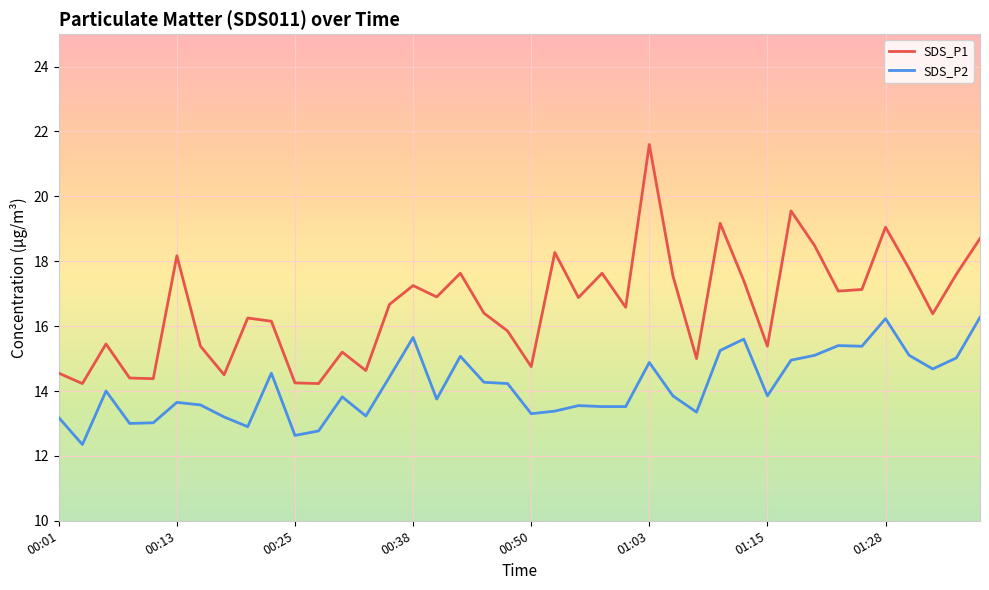

List the series in order of their peak value, highest first.

SDS_P1, SDS_P2